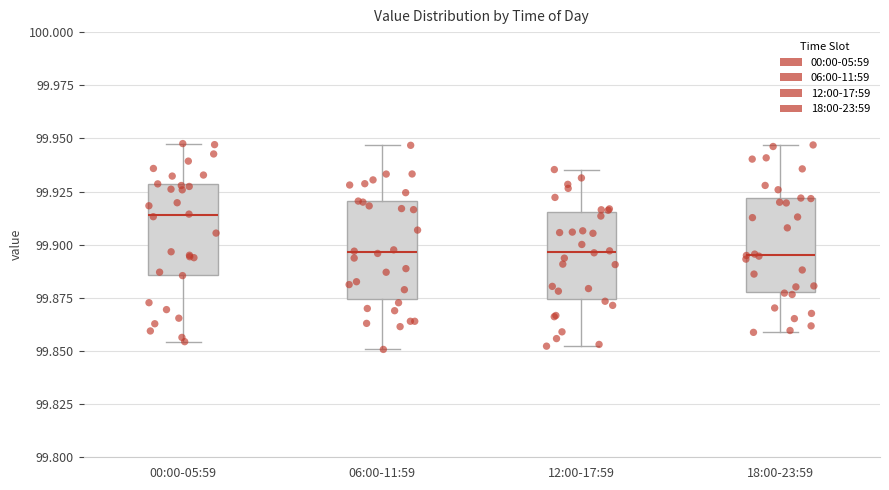

Where does the median line of the box for 06:00-11:59 sit on the y-axis? The values are not printed on the chart, so give them approximately, as read against the axis.

99.895